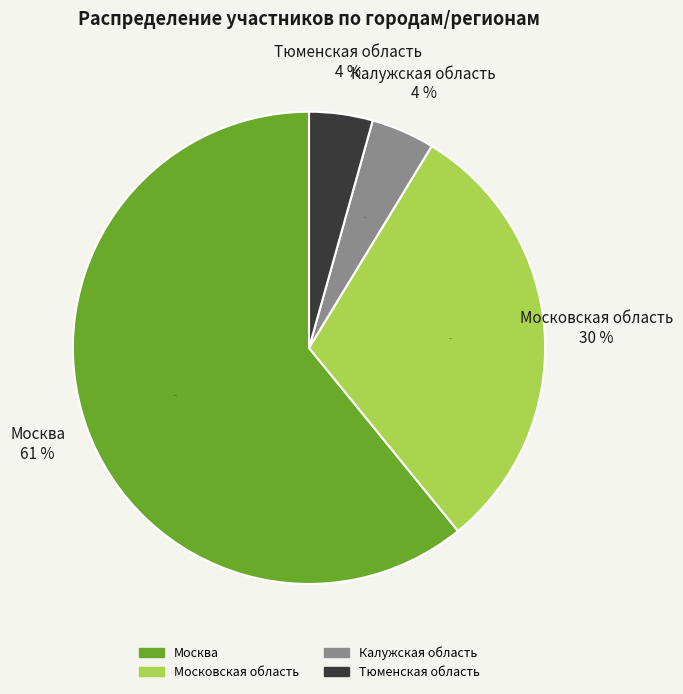

Is there a majority slice in this chart?

Yes